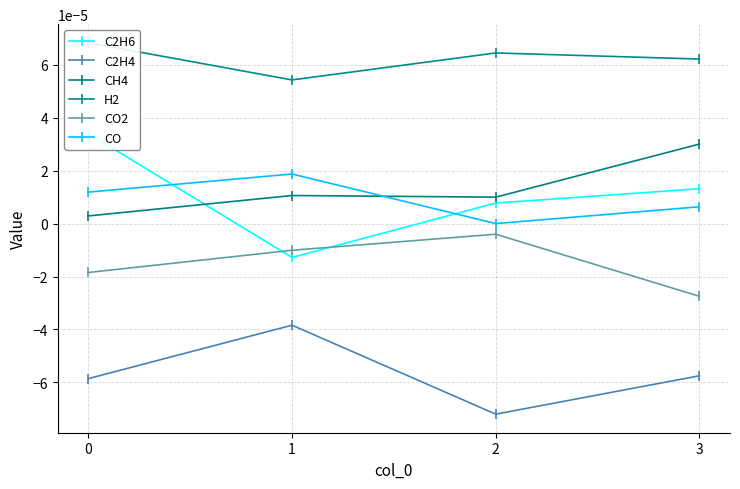

Rank the categories by CH4 value from highest to lowest.

3, 1, 2, 0